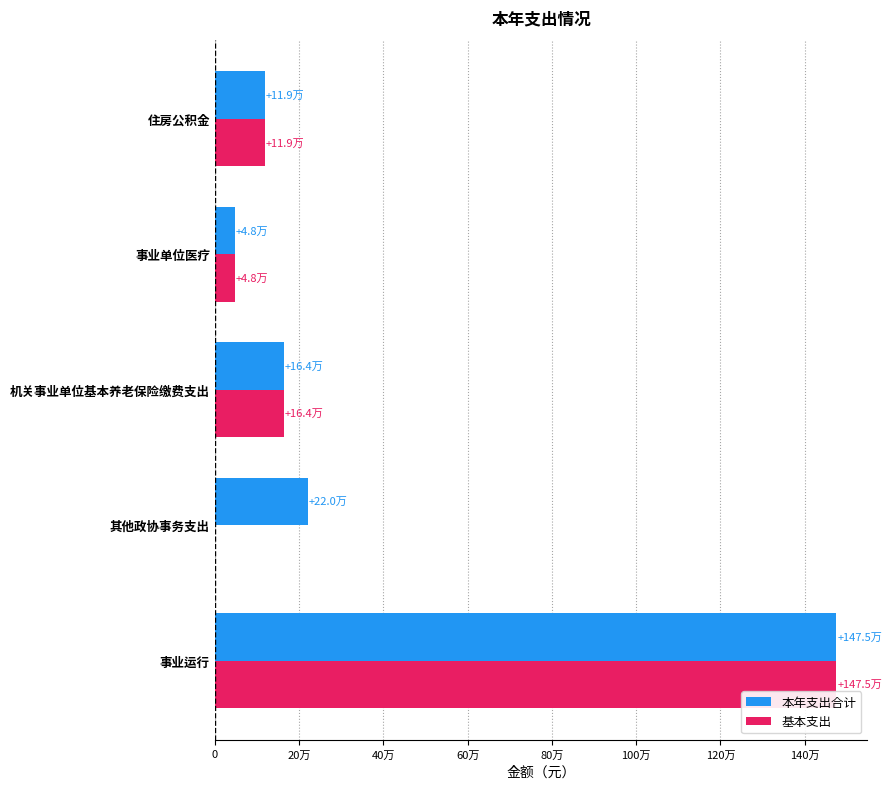

What are all the series names shown in the legend?

本年支出合计, 基本支出